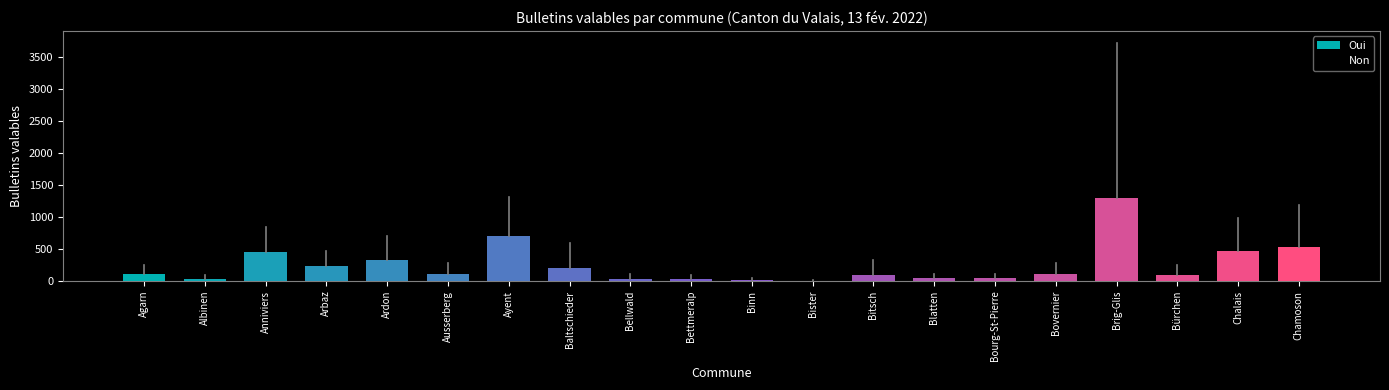

Is it true that Oui equals 697 at Ayent?

True